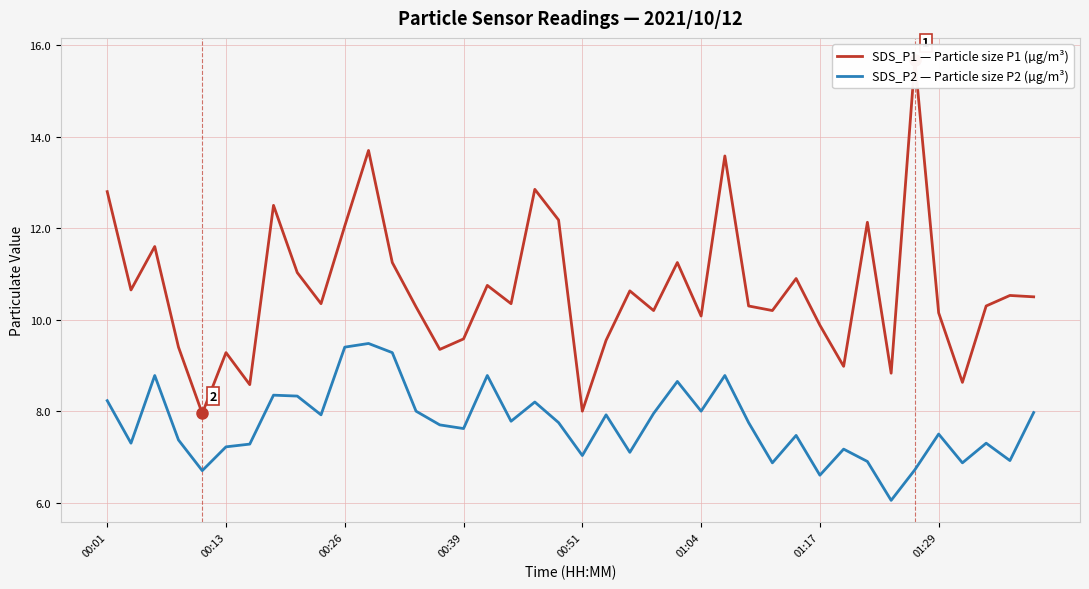

Between 31 and 33, which series saw the biggest shift?

SDS_P2 — Particle size P2 (µg/m³)